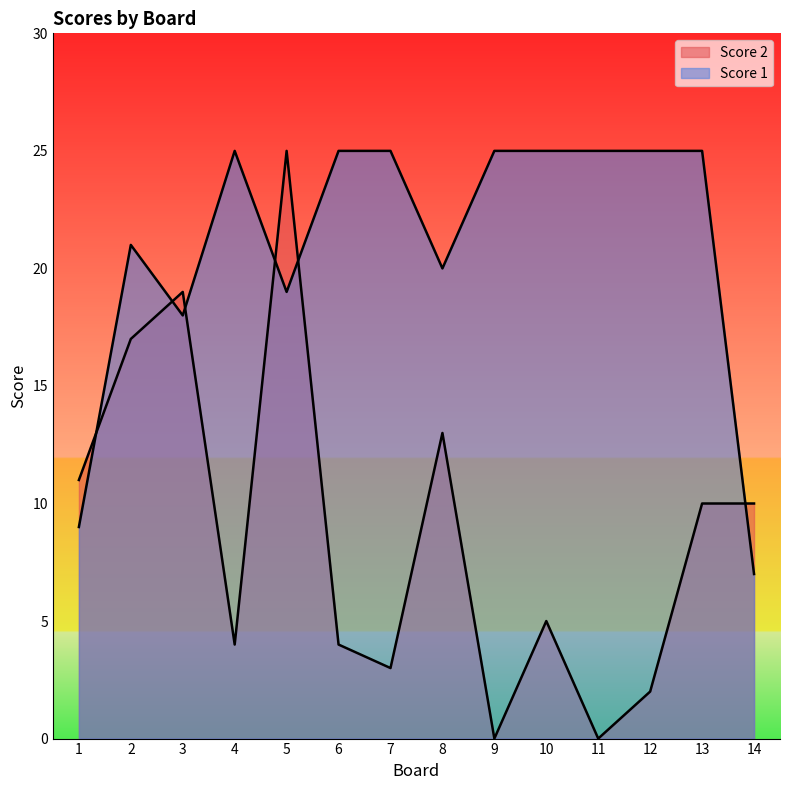

Between which two adjacent categories do Score 2 and Score 1 first intersect?

1 and 2